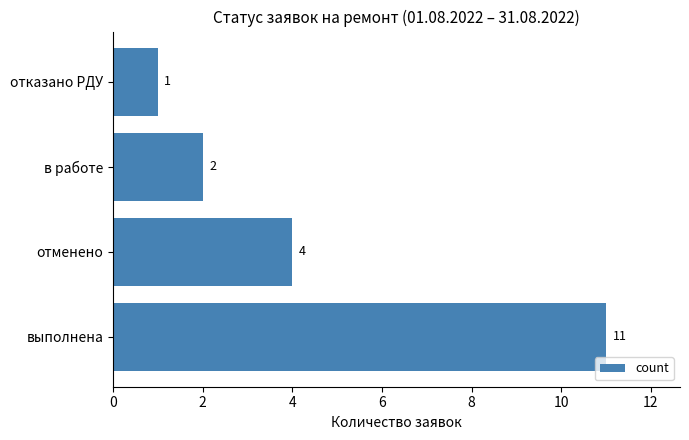

What is the difference between the second highest and minimum values?

3